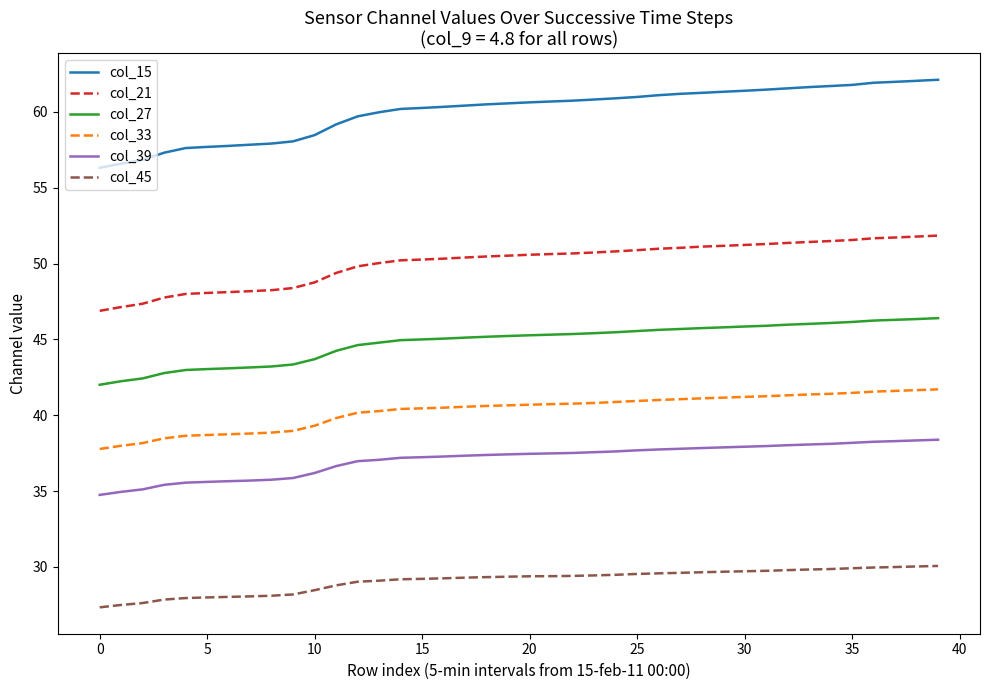

Is this an area chart (filled region under the line)?

No